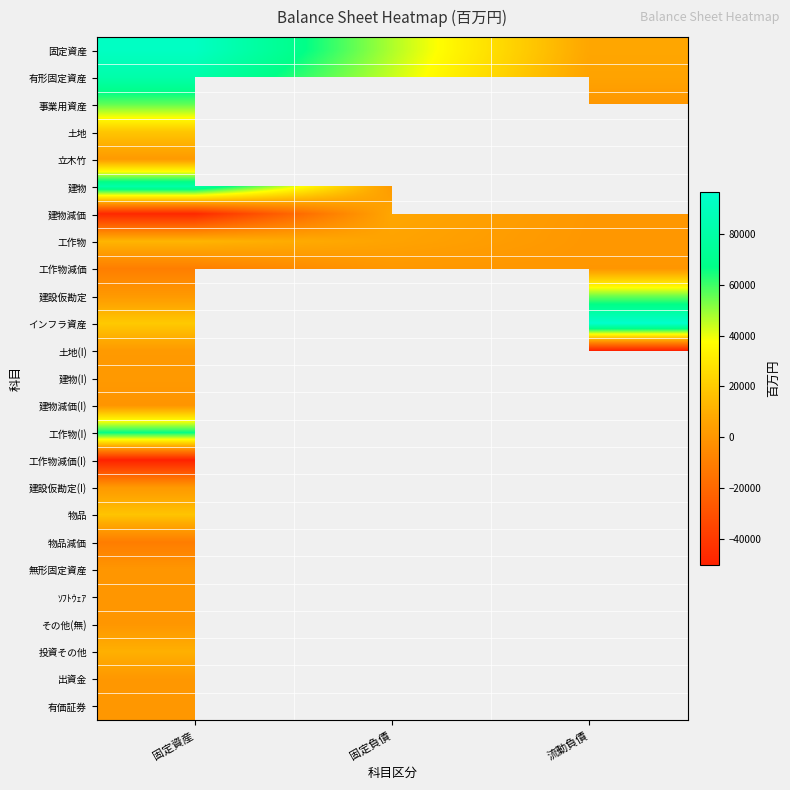

Is it true that 無形固定資産 equals 19.0 at 固定資産?

True